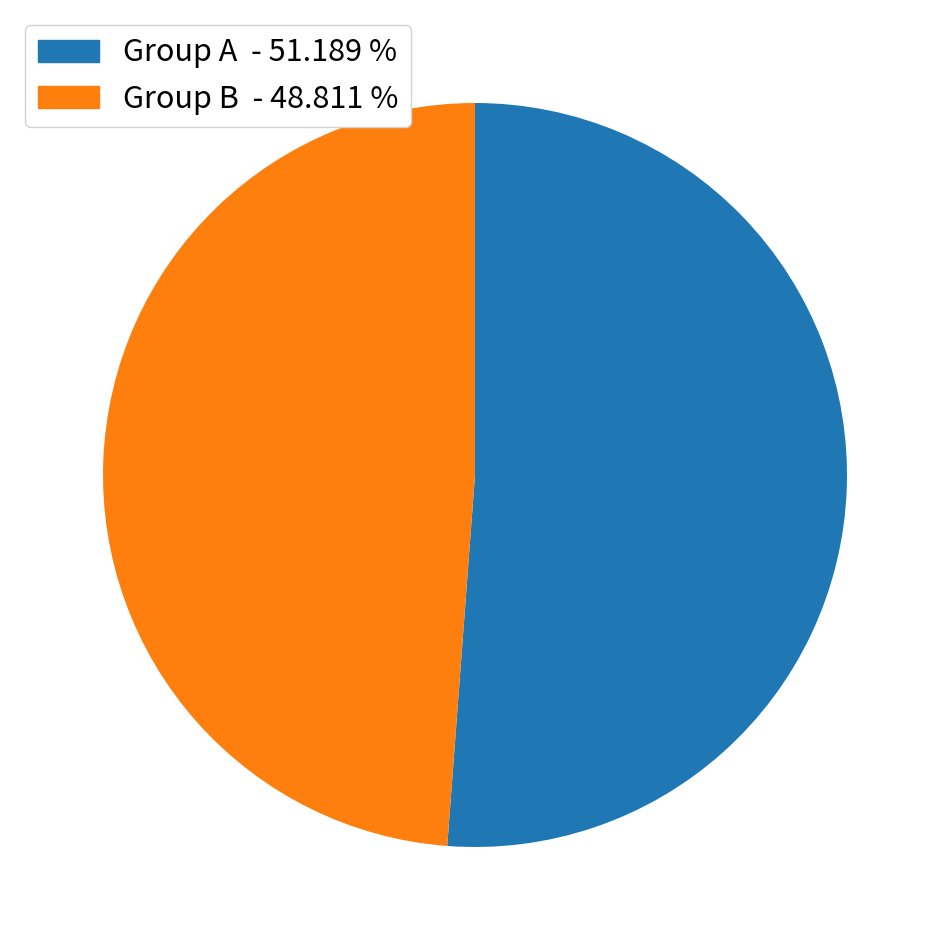

Is there any slice that represents more than half of the pie?

Yes